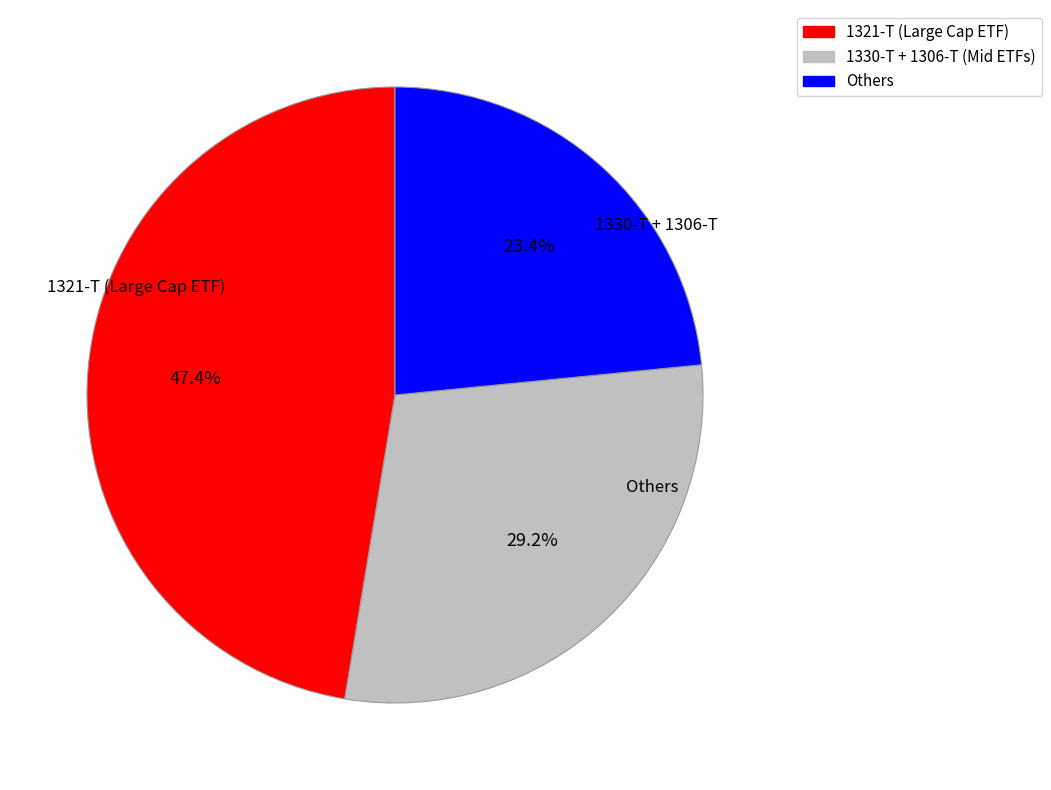

Is there any slice that represents more than half of the pie?

No